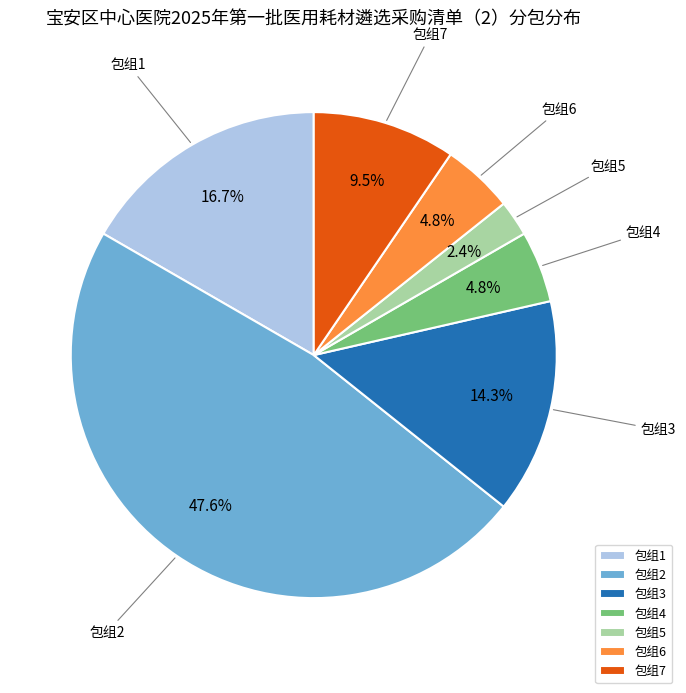

Between 包组3 and 包组2, which is larger?

包组2